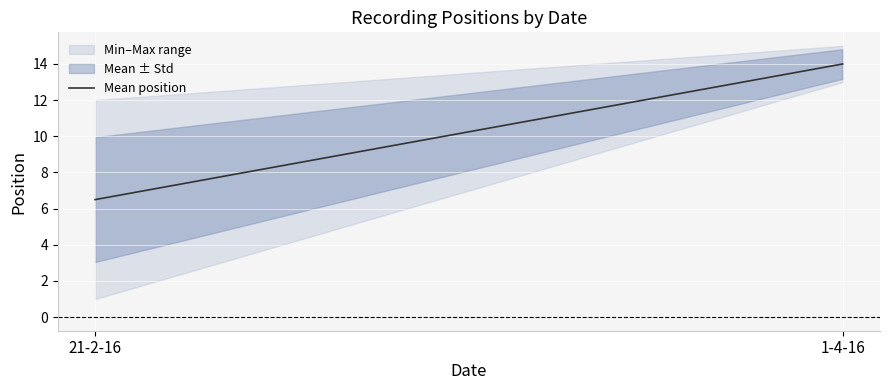

At which label does the data first exceed 8?

21-2-16